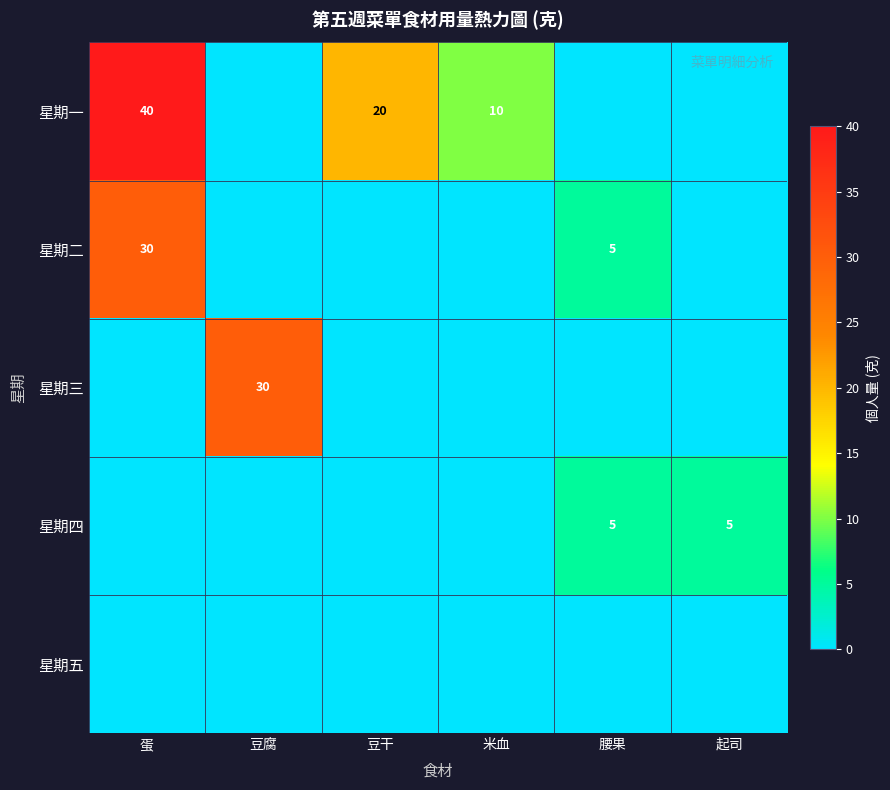

How many categories are shown in the chart?

6